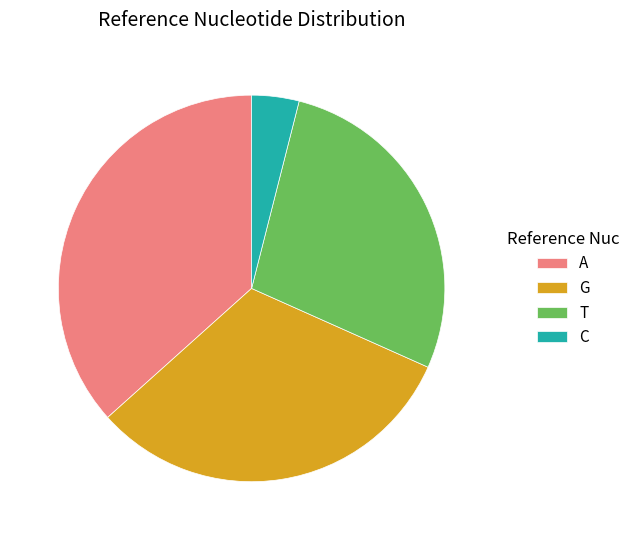

Combined, do T and A account for over 50%?

Yes